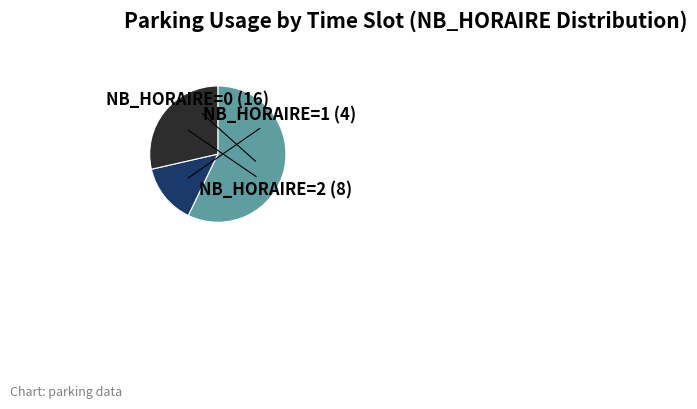

Which slice is the smallest?

NB_HORAIRE=1